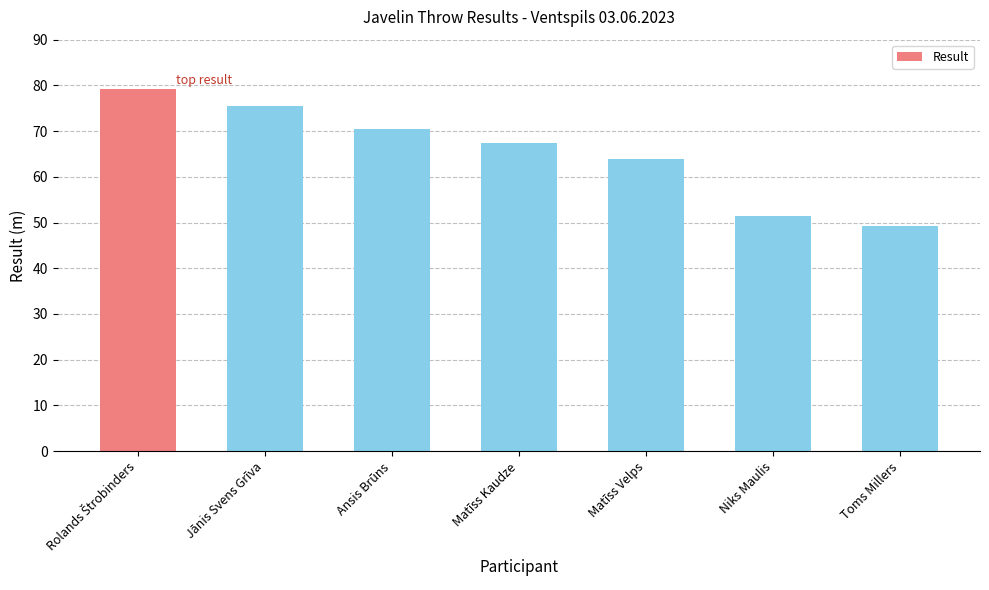

Are the bars horizontal?

No